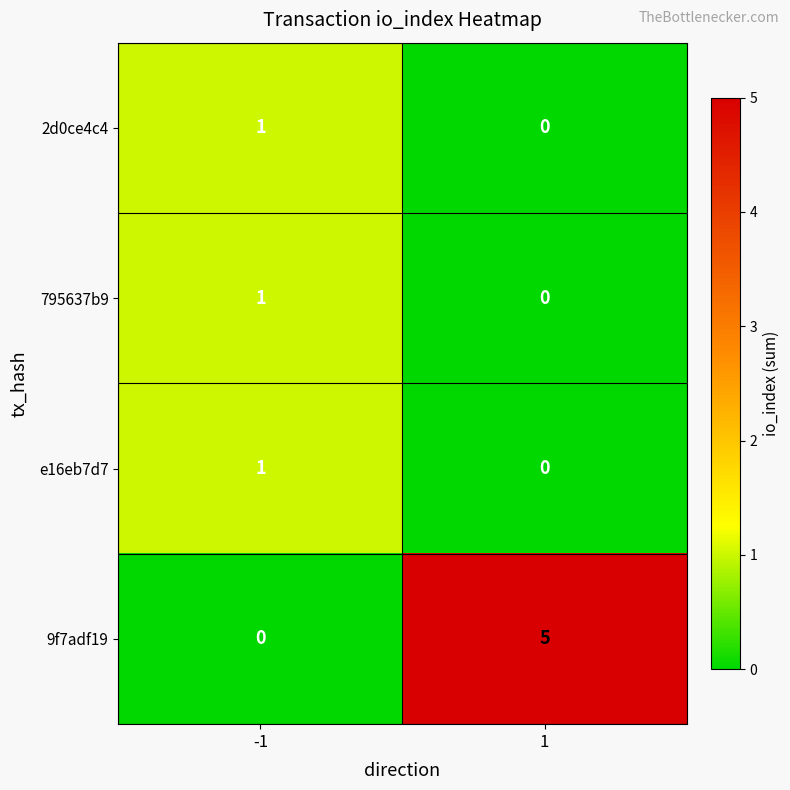

What is the difference between the highest and lowest values at 1?

5